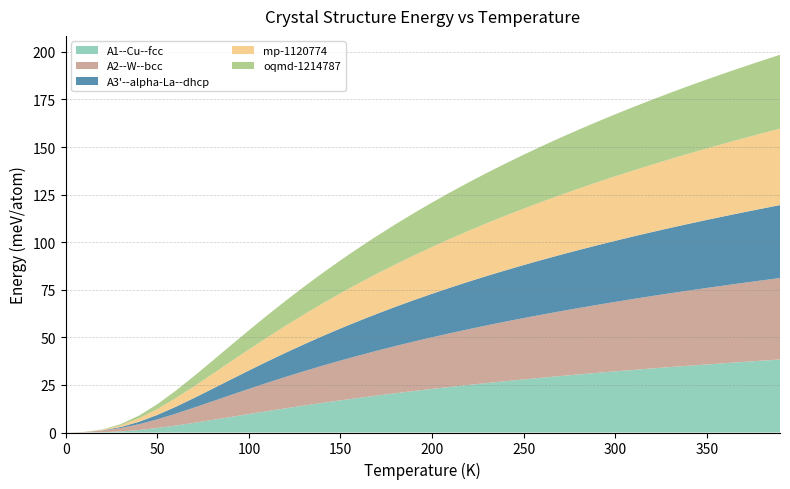

Reading right to left, list all the values displayed in this chart.

A1--Cu--fcc a=3.6386: 38.4	37.7	37.1	36.4	35.8	35.1	34.4	33.6	32.9	32.1	31.3	30.5	29.7	28.8	27.9	27.0	26.0	25.0	24.0	22.9	21.8	20.6	19.4	18.2	16.9	15.5	14.2	12.7	11.2	9.7	8.1	6.6	5.1	3.6	2.4	1.3	0.6	0.2	0.0	0.0
A2--W--bcc a=2.8953: 42.8	42.2	41.5	40.9	40.2	39.5	38.8	38.0	37.3	36.5	35.7	34.9	34.0	33.1	32.2	31.3	30.3	29.3	28.2	27.1	26.0	24.8	23.6	22.3	20.9	19.5	18.0	16.5	14.9	13.2	11.5	9.7	8.0	6.2	4.6	3.1	1.8	0.8	0.2	0.0
A3p--alpha-La--double-hcp a=2.5711: 38.3	37.7	37.1	36.4	35.7	35.1	34.3	33.6	32.9	32.1	31.3	30.5	29.6	28.8	27.9	26.9	26.0	25.0	23.9	22.9	21.8	20.6	19.4	18.2	16.9	15.5	14.1	12.7	11.2	9.7	8.1	6.6	5.1	3.6	2.3	1.3	0.5	0.2	0.0	0.0
mp-1120774 a=2.5498: 40.2	39.5	38.9	38.2	37.5	36.9	36.1	35.4	34.7	33.9	33.1	32.3	31.4	30.5	29.6	28.7	27.7	26.7	25.7	24.6	23.5	22.3	21.1	19.8	18.5	17.1	15.7	14.2	12.6	11.0	9.4	7.8	6.1	4.5	3.1	1.8	0.9	0.3	0.1	0.0
oqmd-1214787 a=8.9094: 38.8	38.2	37.6	36.9	36.2	35.5	34.8	34.1	33.4	32.6	31.8	31.0	30.1	29.2	28.3	27.4	26.5	25.5	24.4	23.3	22.2	21.1	19.9	18.6	17.3	16.0	14.6	13.1	11.6	10.1	8.5	6.9	5.4	3.9	2.6	1.4	0.6	0.2	0.0	0.0